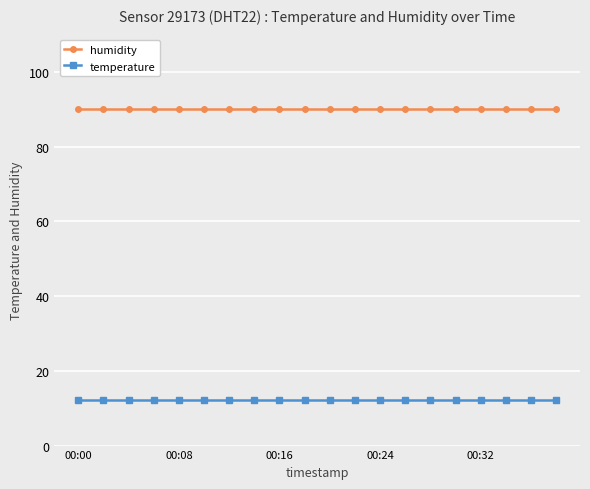

Is this an area chart (filled region under the line)?

No